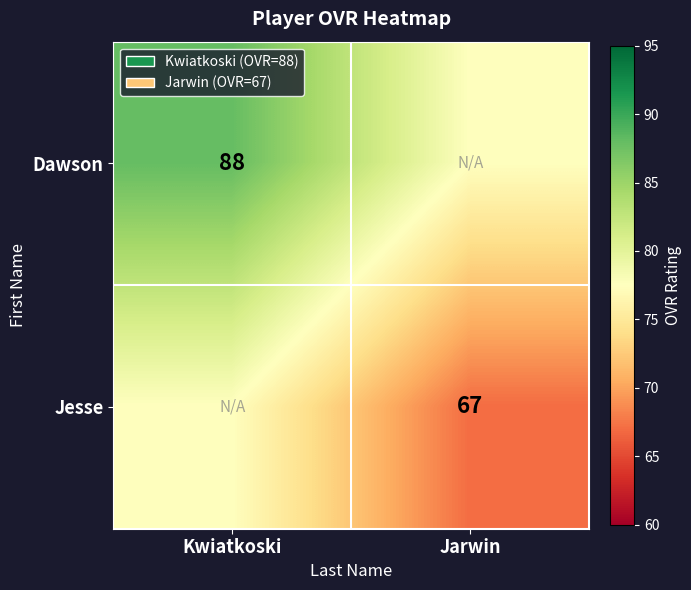

The Jesse series shows 67.0 at Jarwin. True or false?

True